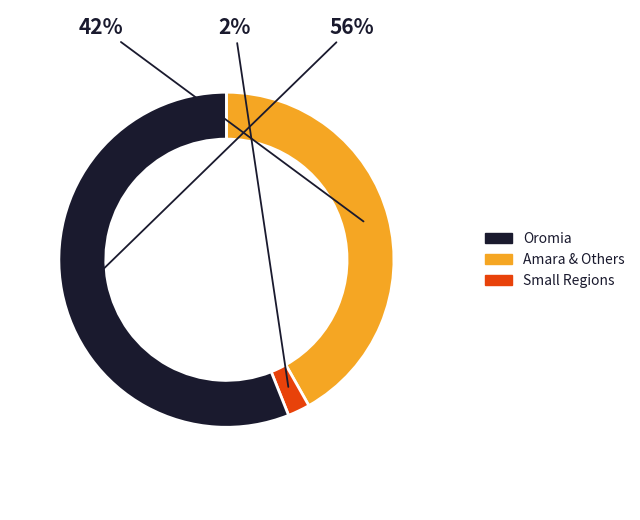

To the nearest percent, what is the difference between the largest and smallest slice percentages?

54%